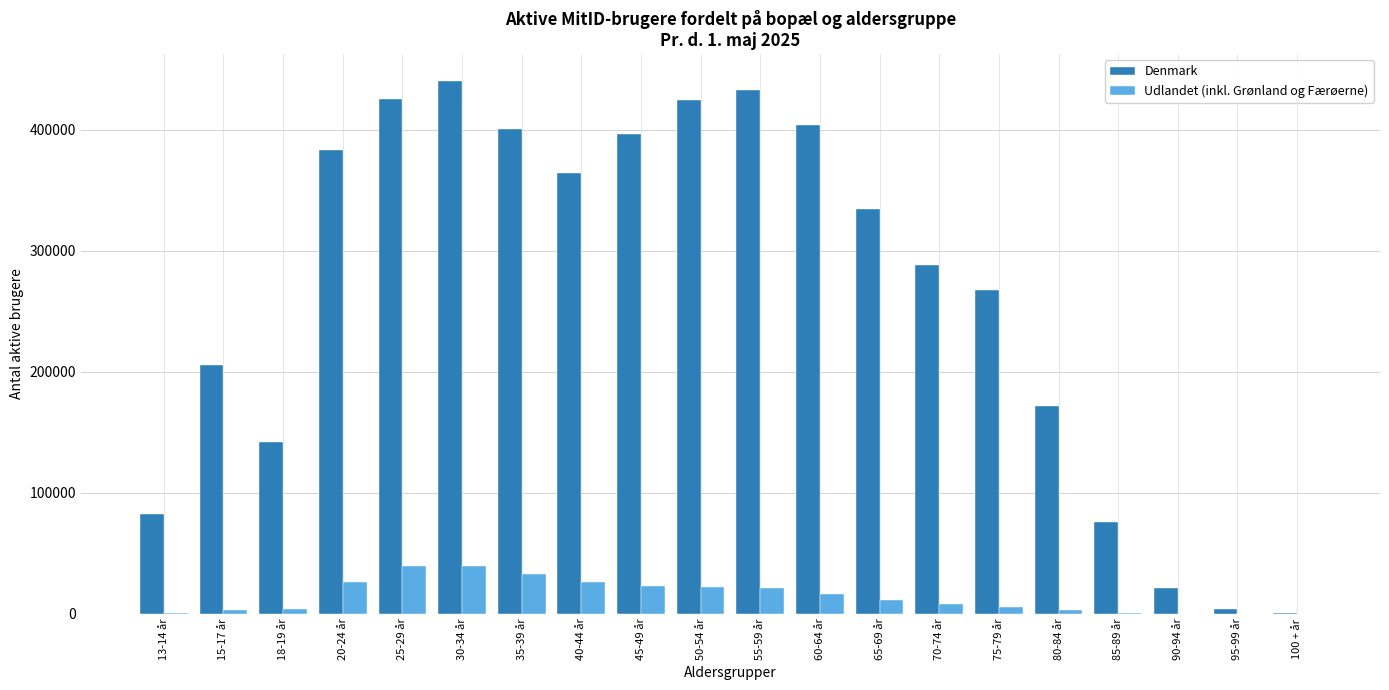

Which series has the largest range (max minus min)?

Denmark